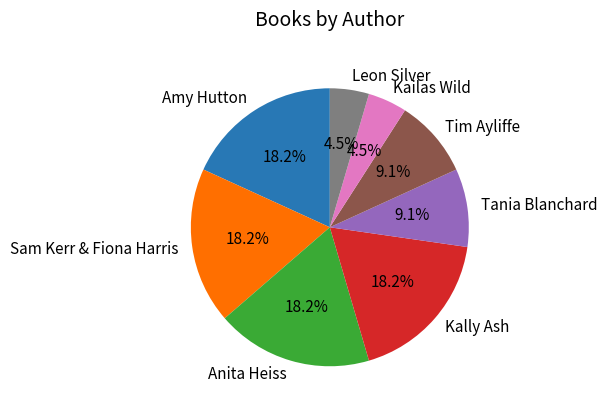

Does Amy Hutton account for over 50% of the chart?

No